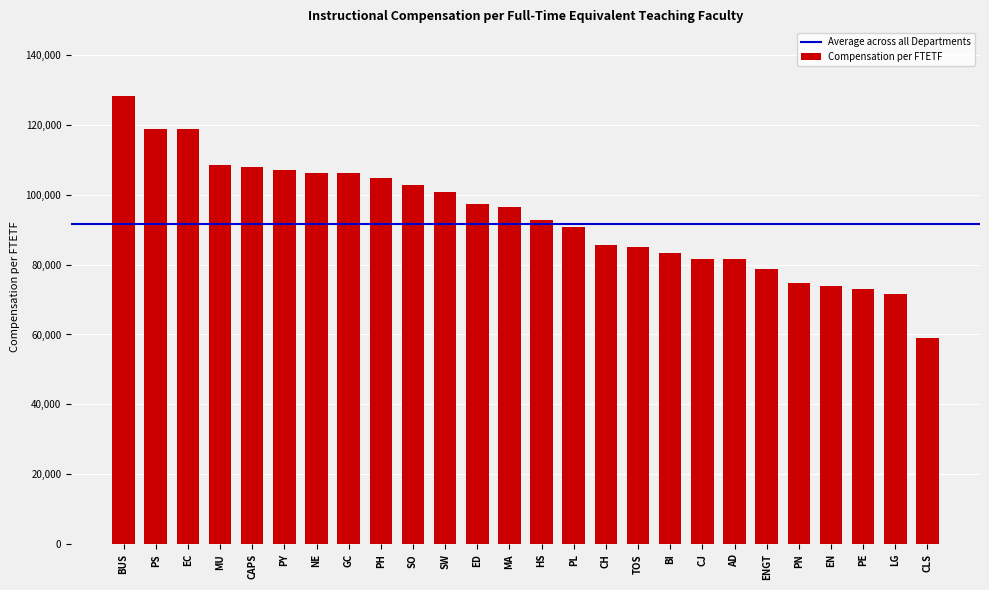

Which category has the lowest value across all series?

CLS